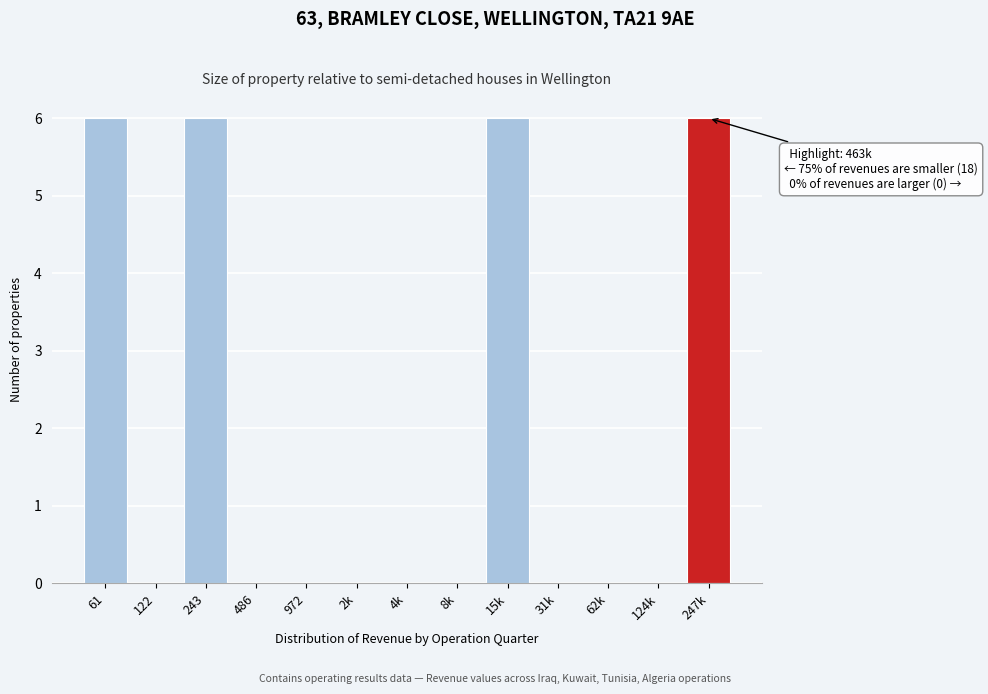

Reading left to right, extract all data points from this chart.

61=6	122=0	243=6	486=0	972=0	2k=0	4k=0	8k=0	15k=6	31k=0	62k=0	124k=0	247k=6